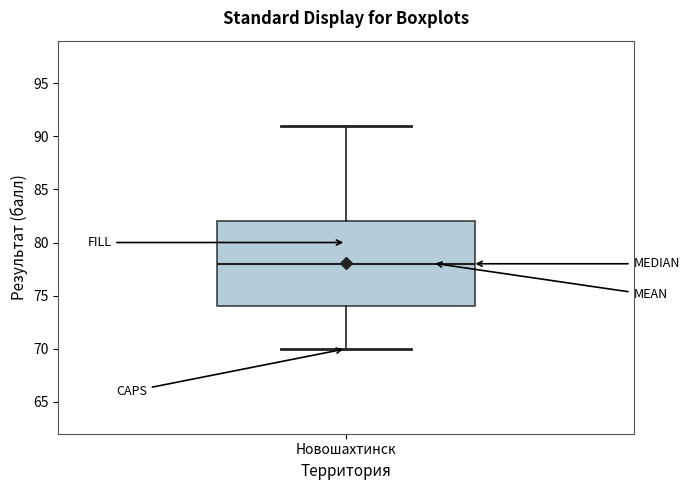

Where is the lower edge of the box for Новошахтинск on the y-axis? The values are not printed on the chart, so give them approximately, as read against the axis.

74